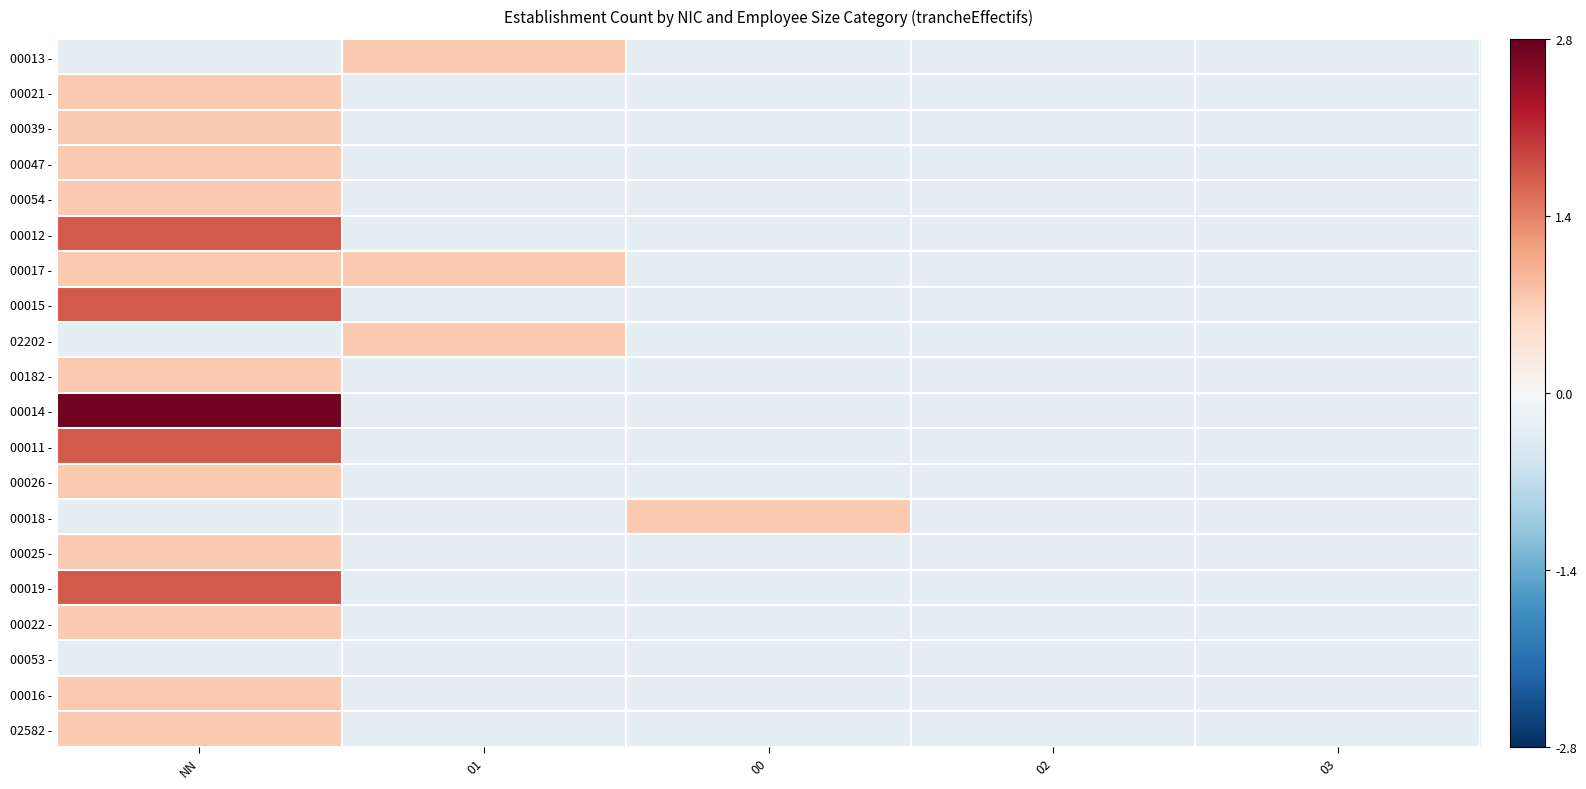

Reading left to right, extract all data points from this chart.

00013 -: NN=-0.3	01=0.7	00=-0.3	02=-0.3	03=-0.3
00021 -: NN=0.7	01=-0.3	00=-0.3	02=-0.3	03=-0.3
00039 -: NN=0.7	01=-0.3	00=-0.3	02=-0.3	03=-0.3
00047 -: NN=0.7	01=-0.3	00=-0.3	02=-0.3	03=-0.3
00054 -: NN=0.7	01=-0.3	00=-0.3	02=-0.3	03=-0.3
00012 -: NN=1.7	01=-0.3	00=-0.3	02=-0.3	03=-0.3
00017 -: NN=0.7	01=0.7	00=-0.3	02=-0.3	03=-0.3
00015 -: NN=1.7	01=-0.3	00=-0.3	02=-0.3	03=-0.3
02202 -: NN=-0.3	01=0.7	00=-0.3	02=-0.3	03=-0.3
00182 -: NN=0.7	01=-0.3	00=-0.3	02=-0.3	03=-0.3
00014 -: NN=2.7	01=-0.3	00=-0.3	02=-0.3	03=-0.3
00011 -: NN=1.7	01=-0.3	00=-0.3	02=-0.3	03=-0.3
00026 -: NN=0.7	01=-0.3	00=-0.3	02=-0.3	03=-0.3
00018 -: NN=-0.3	01=-0.3	00=0.7	02=-0.3	03=-0.3
00025 -: NN=0.7	01=-0.3	00=-0.3	02=-0.3	03=-0.3
00019 -: NN=1.7	01=-0.3	00=-0.3	02=-0.3	03=-0.3
00022 -: NN=0.7	01=-0.3	00=-0.3	02=-0.3	03=-0.3
00053 -: NN=-0.3	01=-0.3	00=-0.3	02=-0.3	03=-0.3
00016 -: NN=0.7	01=-0.3	00=-0.3	02=-0.3	03=-0.3
02582 -: NN=0.7	01=-0.3	00=-0.3	02=-0.3	03=-0.3